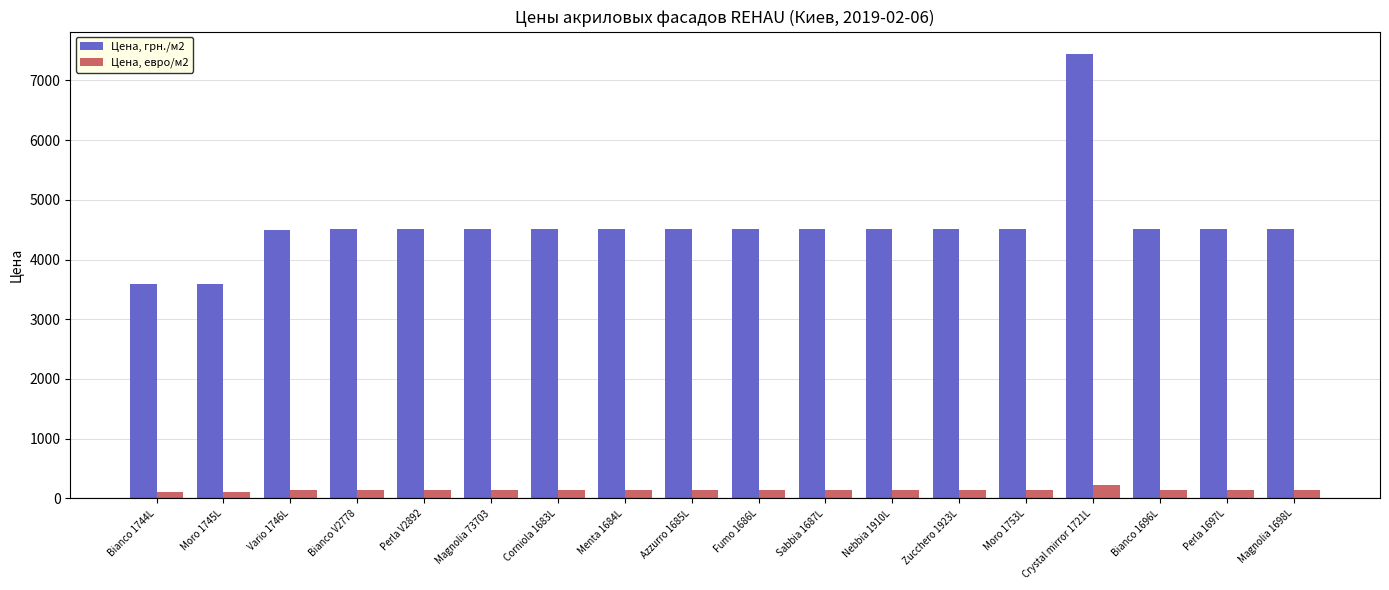

Rank the series by their maximum value, from highest to lowest.

Цена, грн./м2, Цена, евро/м2